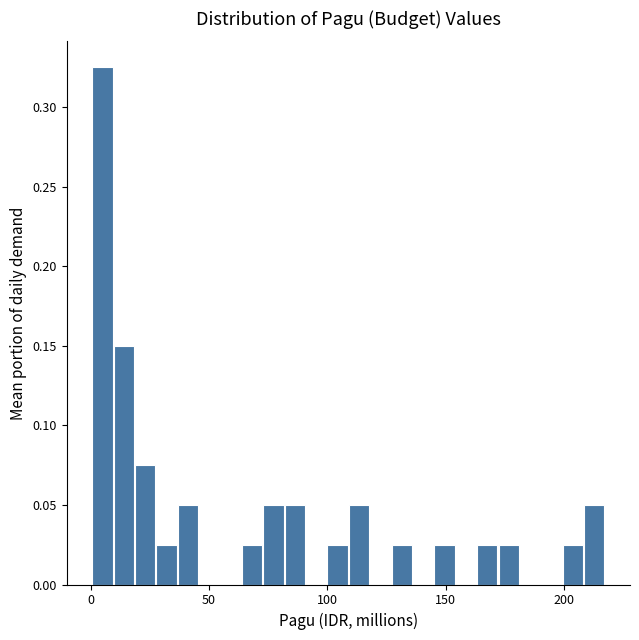

Around what value on the x-axis is the tallest bar? Give the approximate position of its centre, as read against the axis.

5